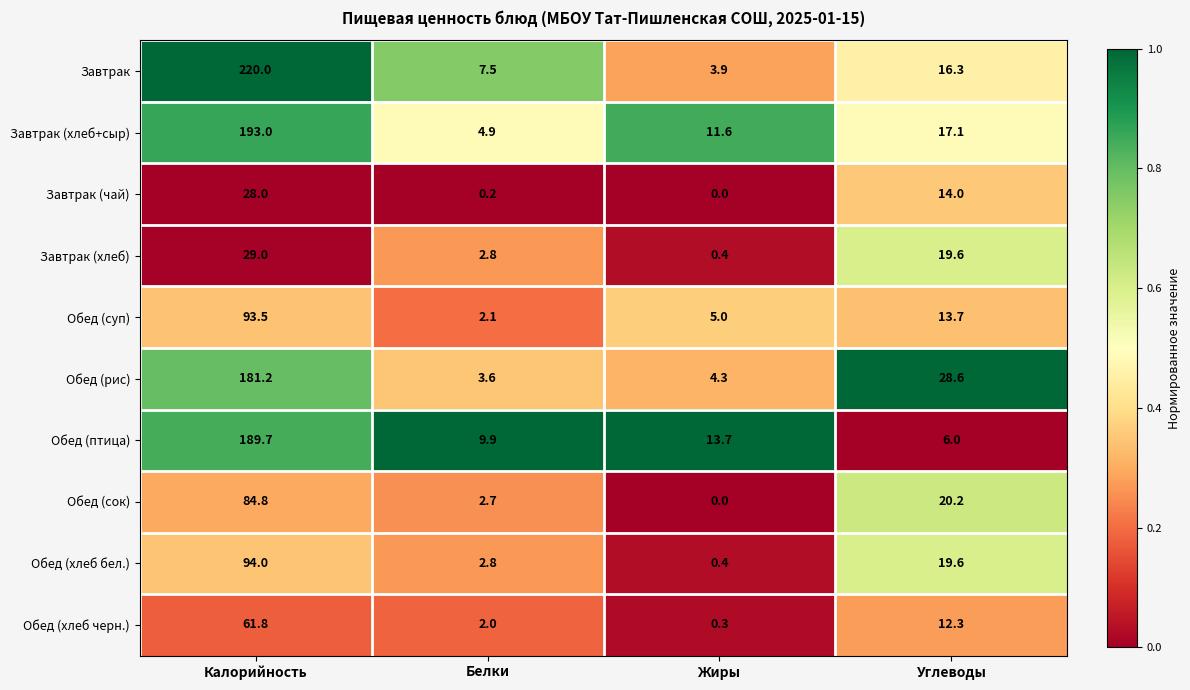

At which category is the sum across all series the highest?

Калорийность